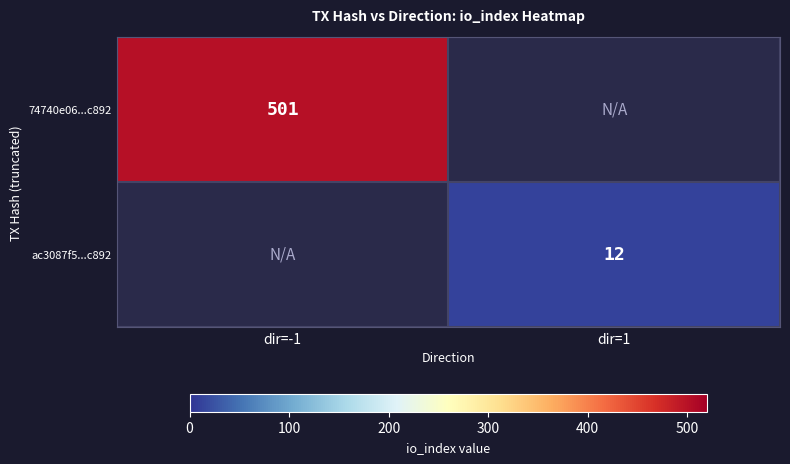

At how many categories does at least one series exceed 374?

1